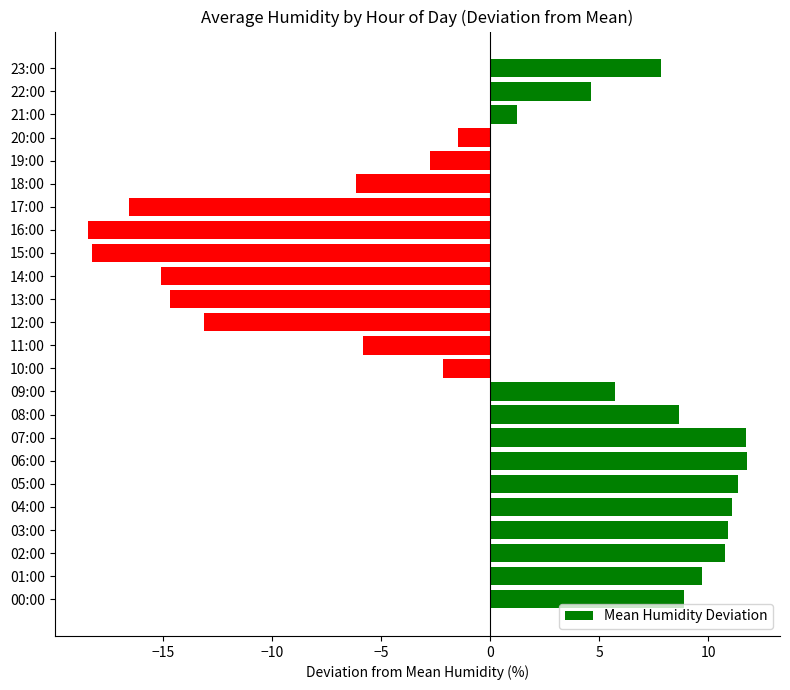

What is the maximum value shown in the chart?

11.8